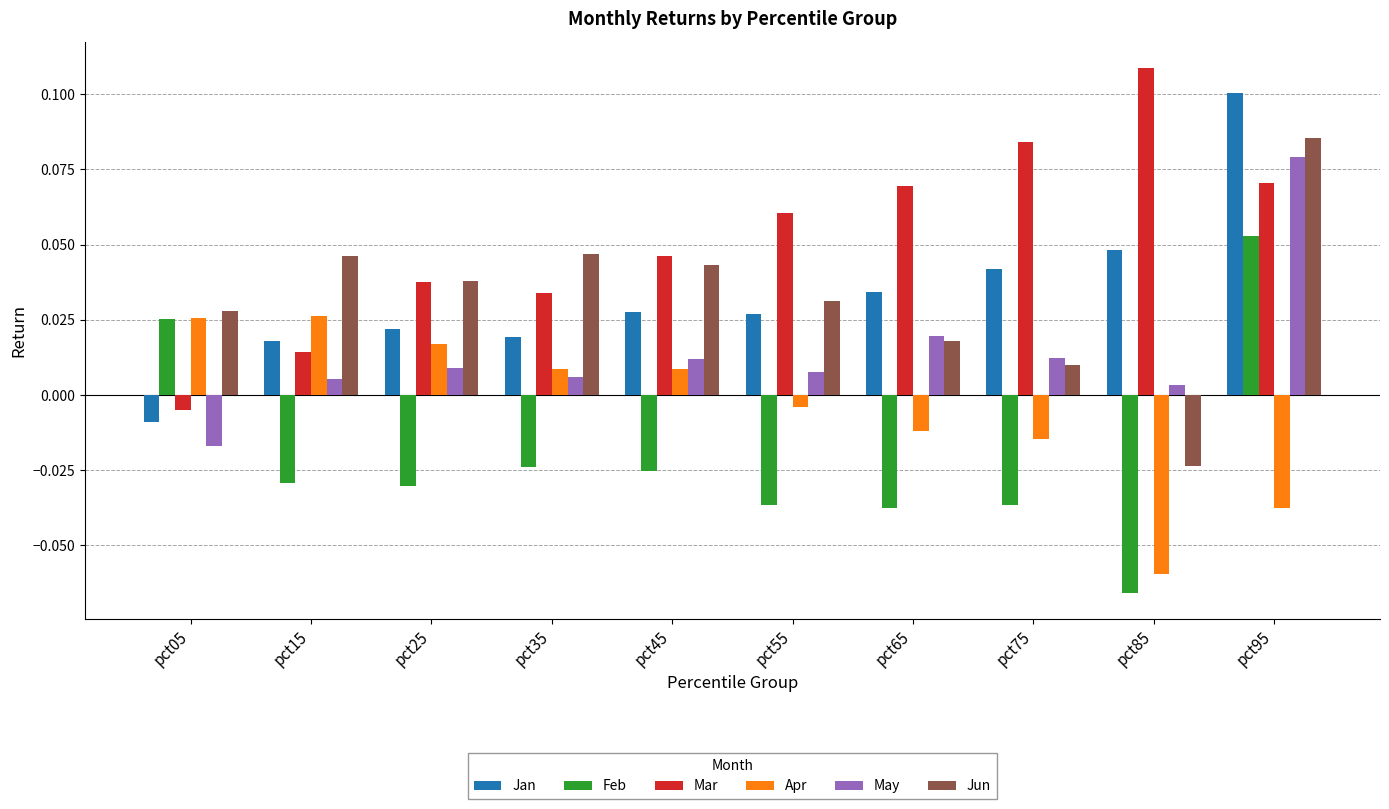

At which label does Apr first exceed 0?

pct05